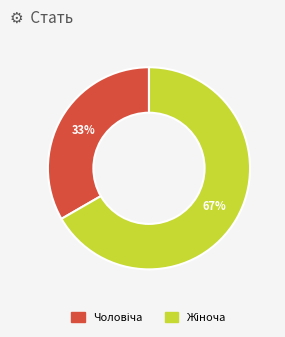

To the nearest percent, what is the average slice percentage?

50%